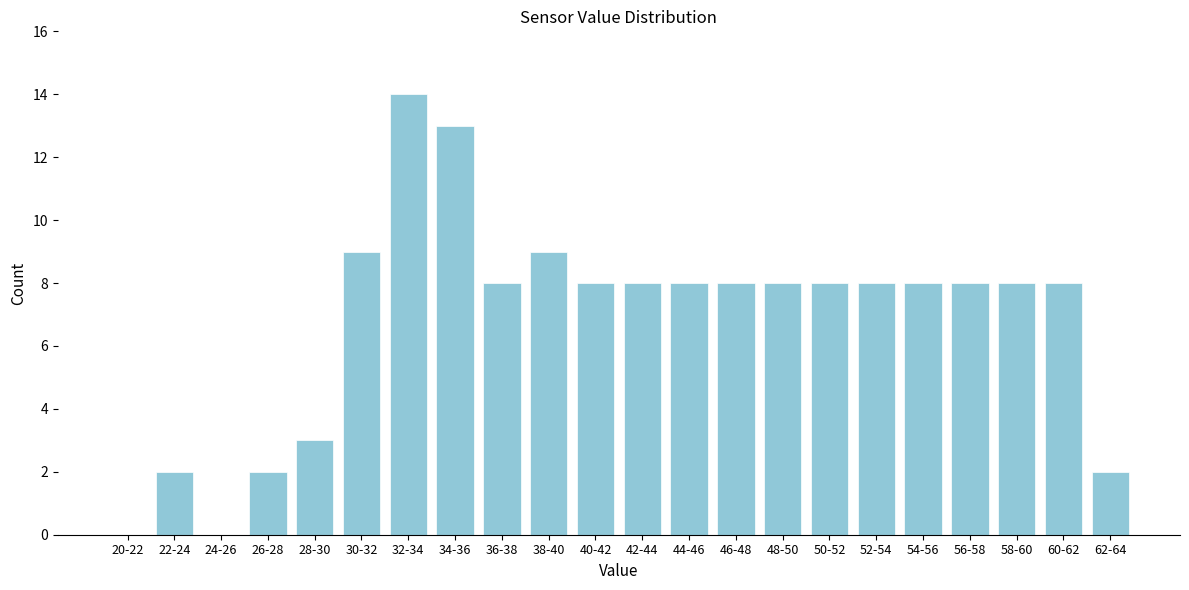

Reading left to right, what are all the values shown in this chart?

20-22=0	22-24=2	24-26=0	26-28=2	28-30=3	30-32=9	32-34=14	34-36=13	36-38=8	38-40=9	40-42=8	42-44=8	44-46=8	46-48=8	48-50=8	50-52=8	52-54=8	54-56=8	56-58=8	58-60=8	60-62=8	62-64=2